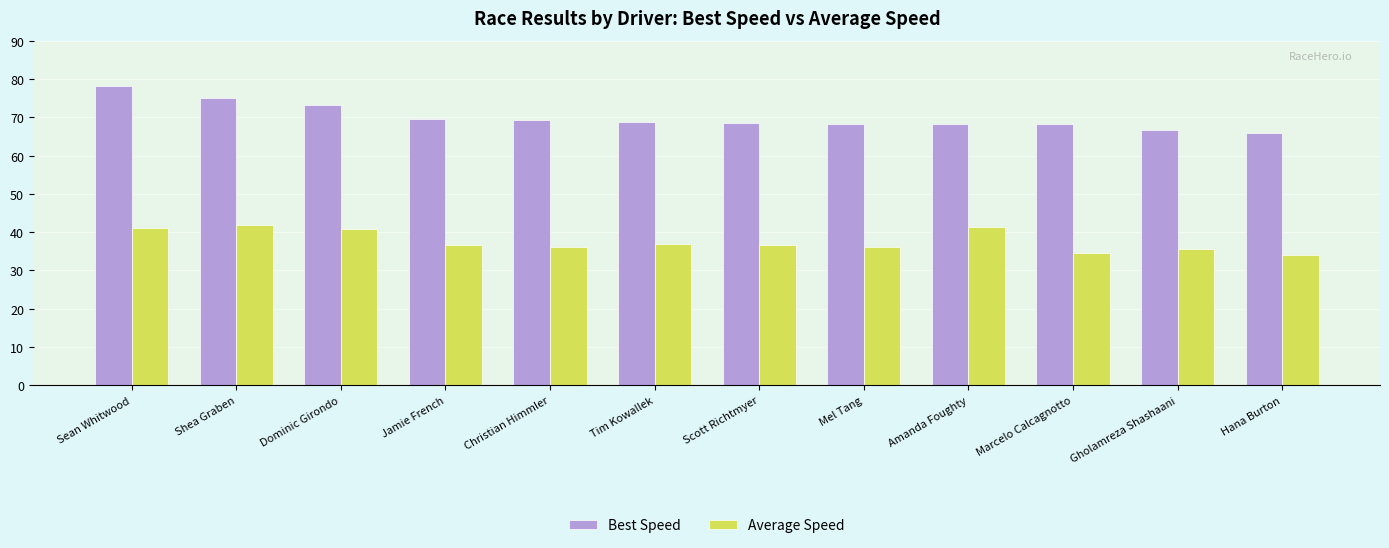

What position from the left is Christian Himmler?

5